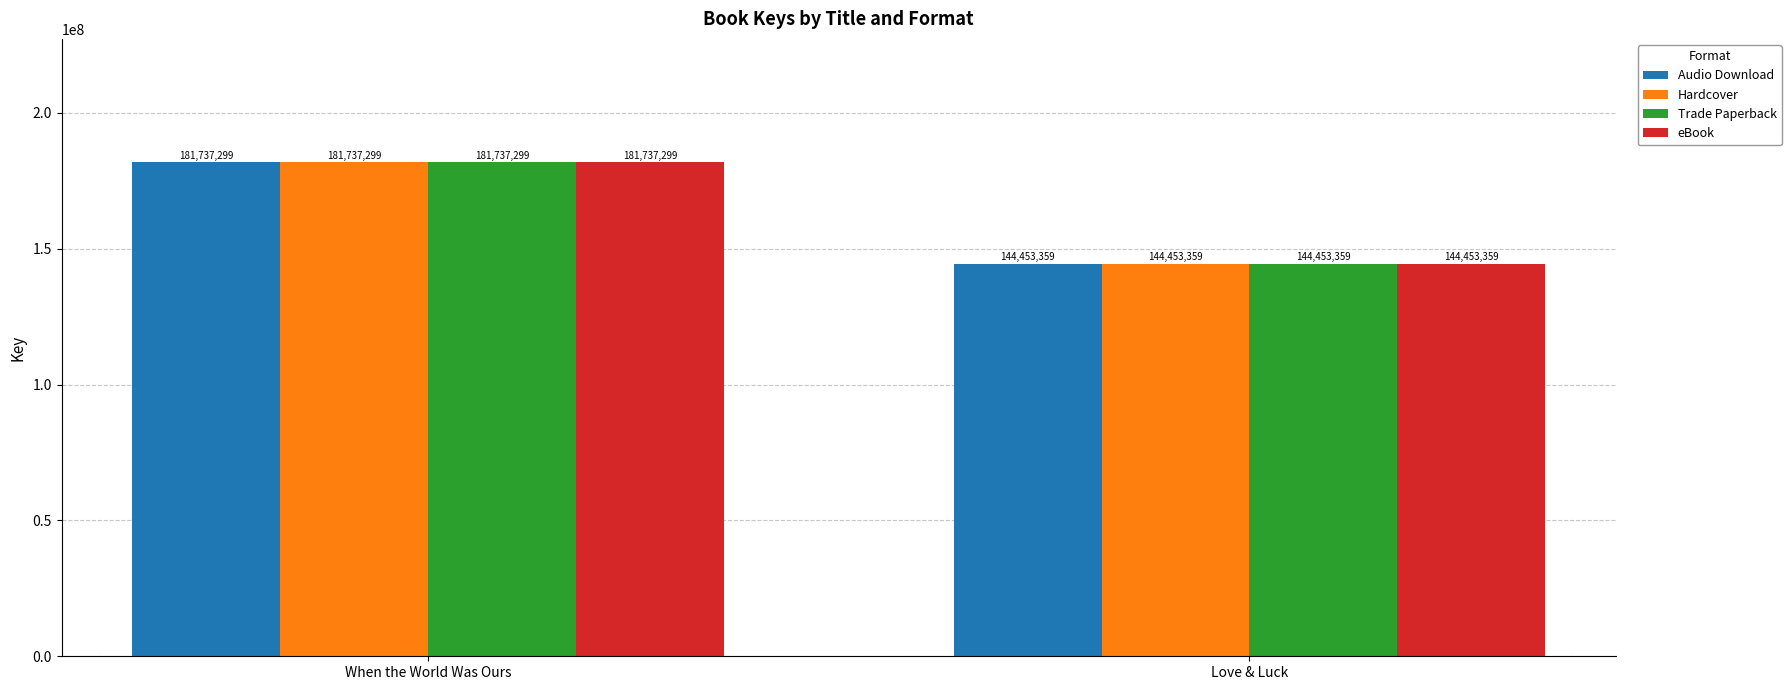

How many data points in Trade Paperback are less than 181737299?

1